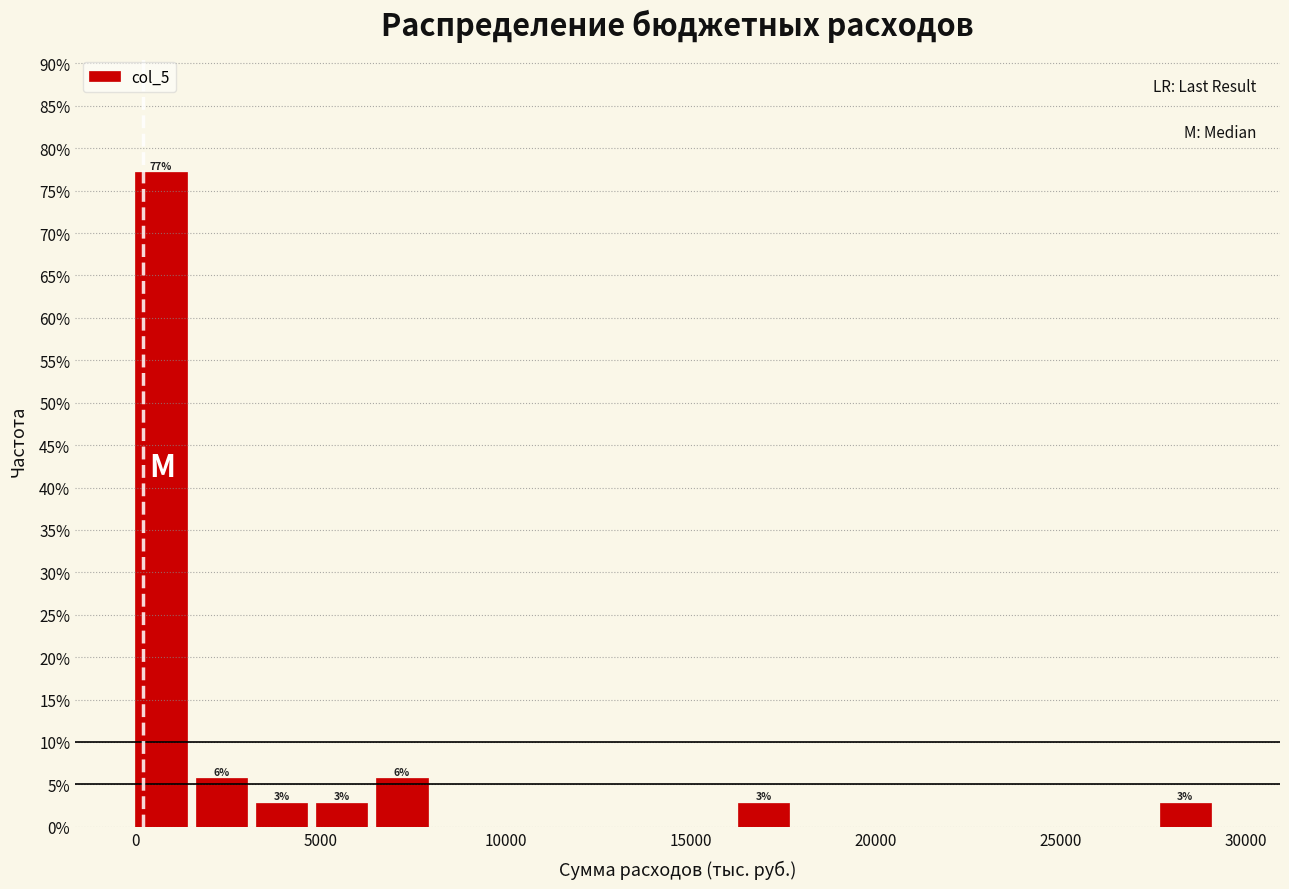

Around what value on the x-axis is the tallest bar? Give the approximate position of its centre, as read against the axis.

500